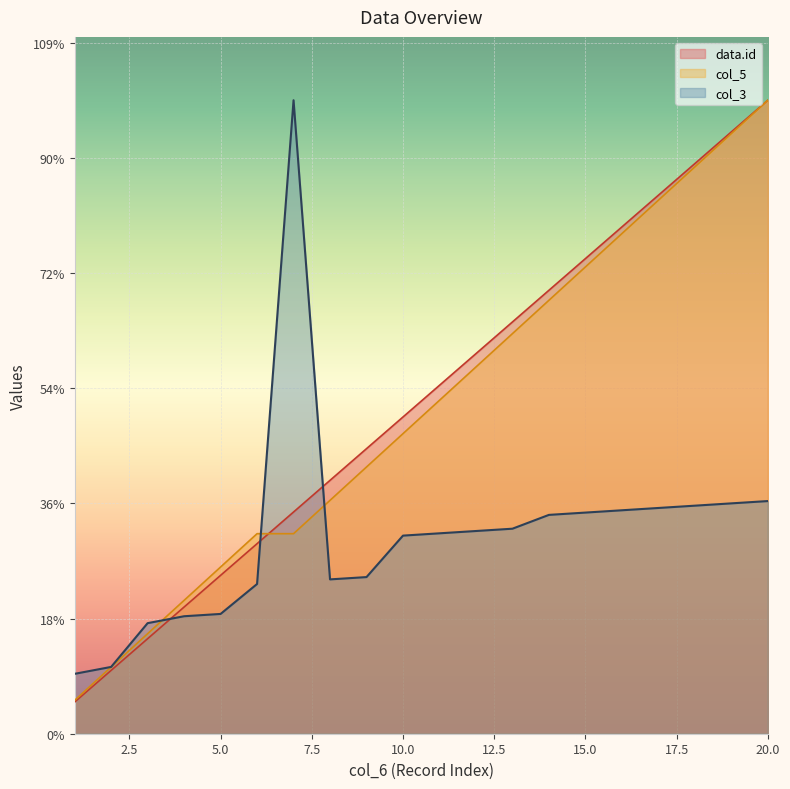

In col_3, how many points are lower than both neighbors (excluding endpoints)?

1